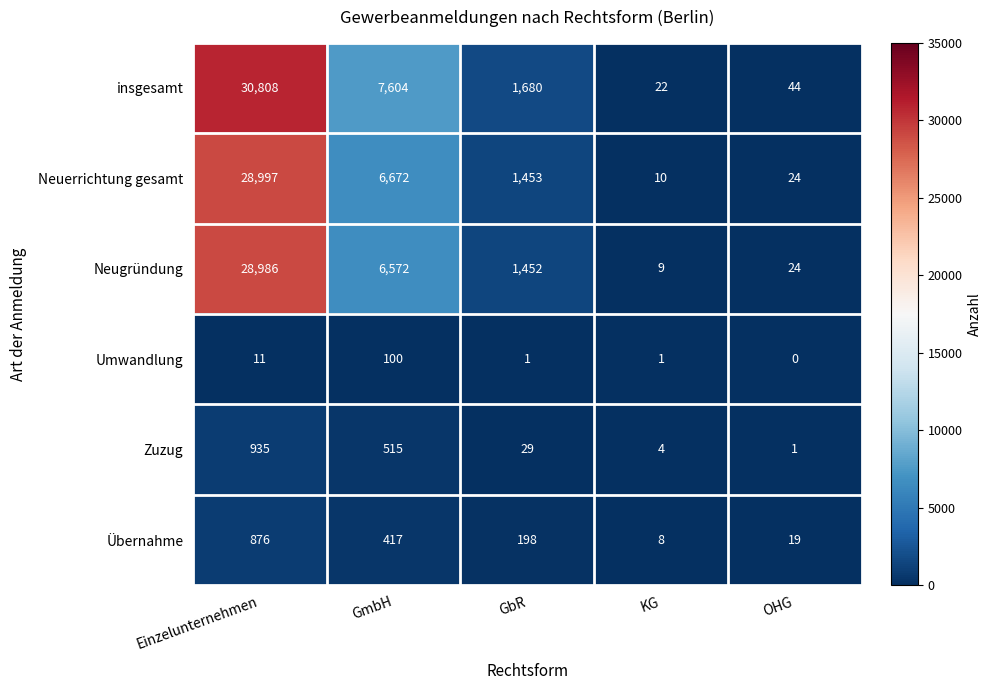

List the series in order of their peak value, highest first.

insgesamt, Neuerrichtung gesamt, Neugründung, Zuzug, Übernahme, Umwandlung